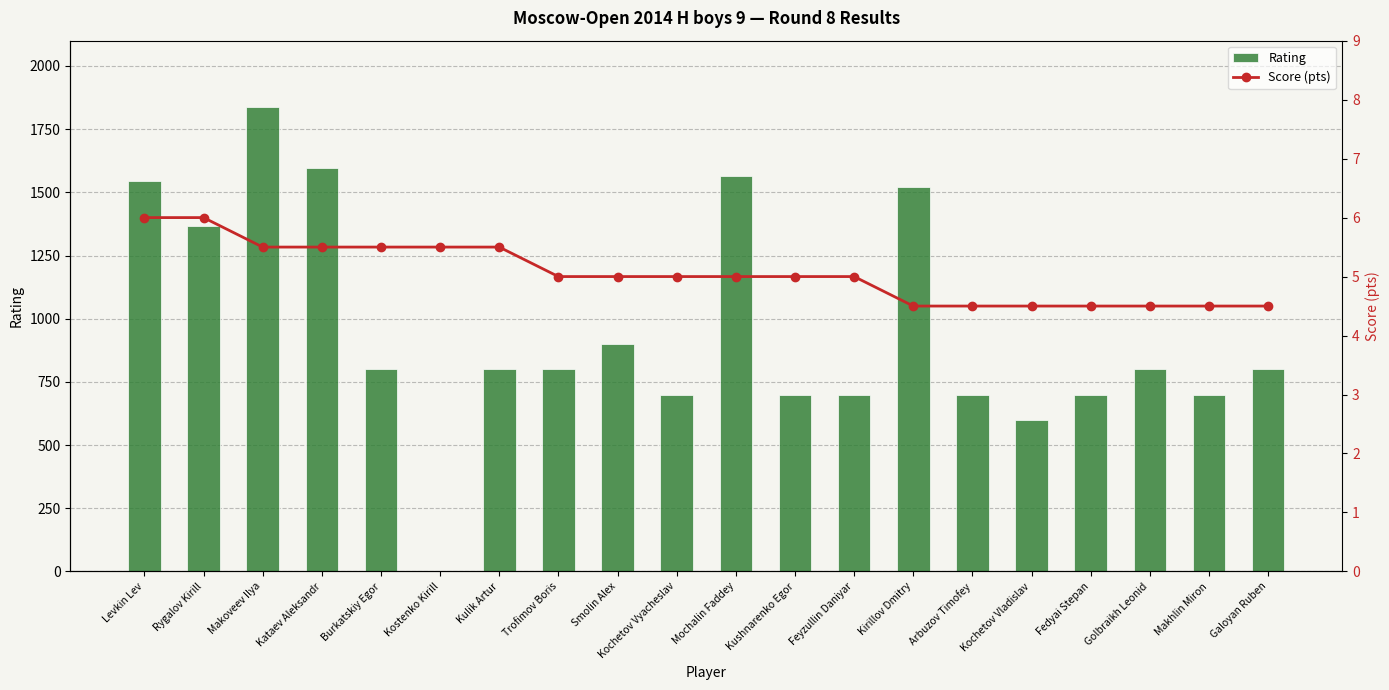

What is the sum of all Score (pts) values?

101.0